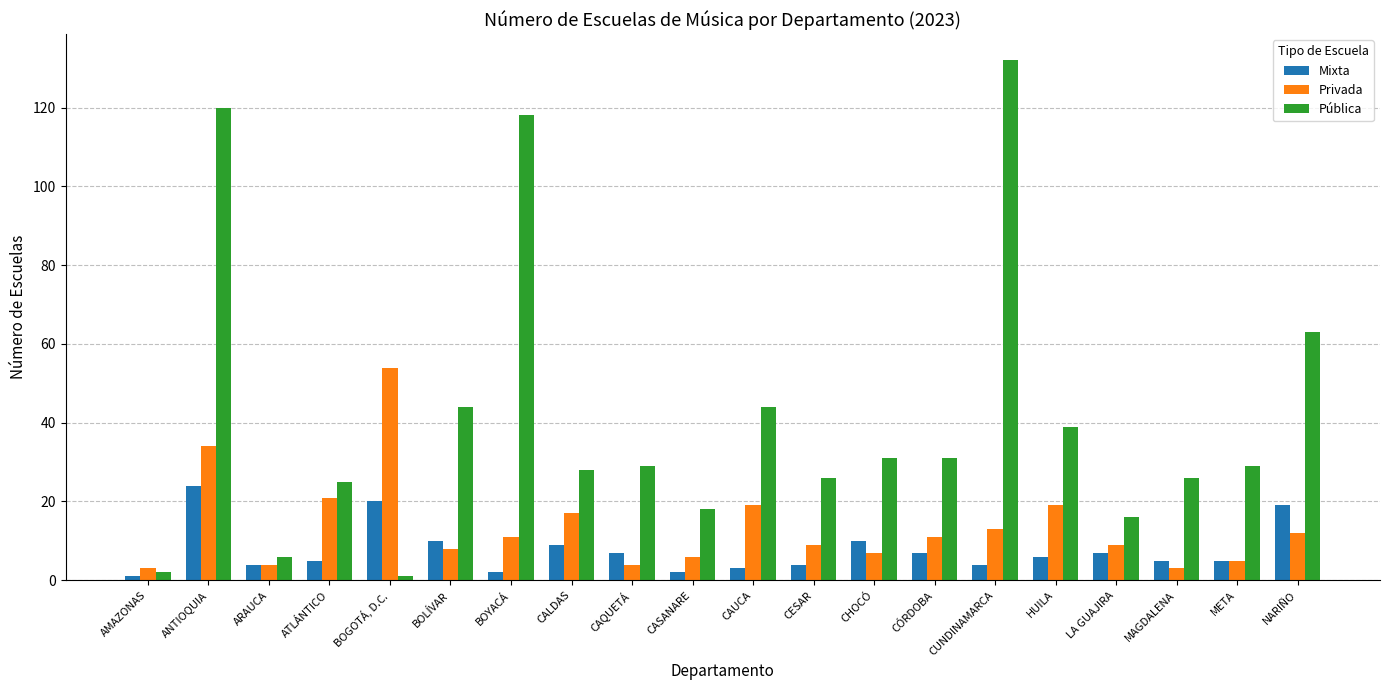

True or false: Mixta has a value of 2 at BOYACÁ.

True